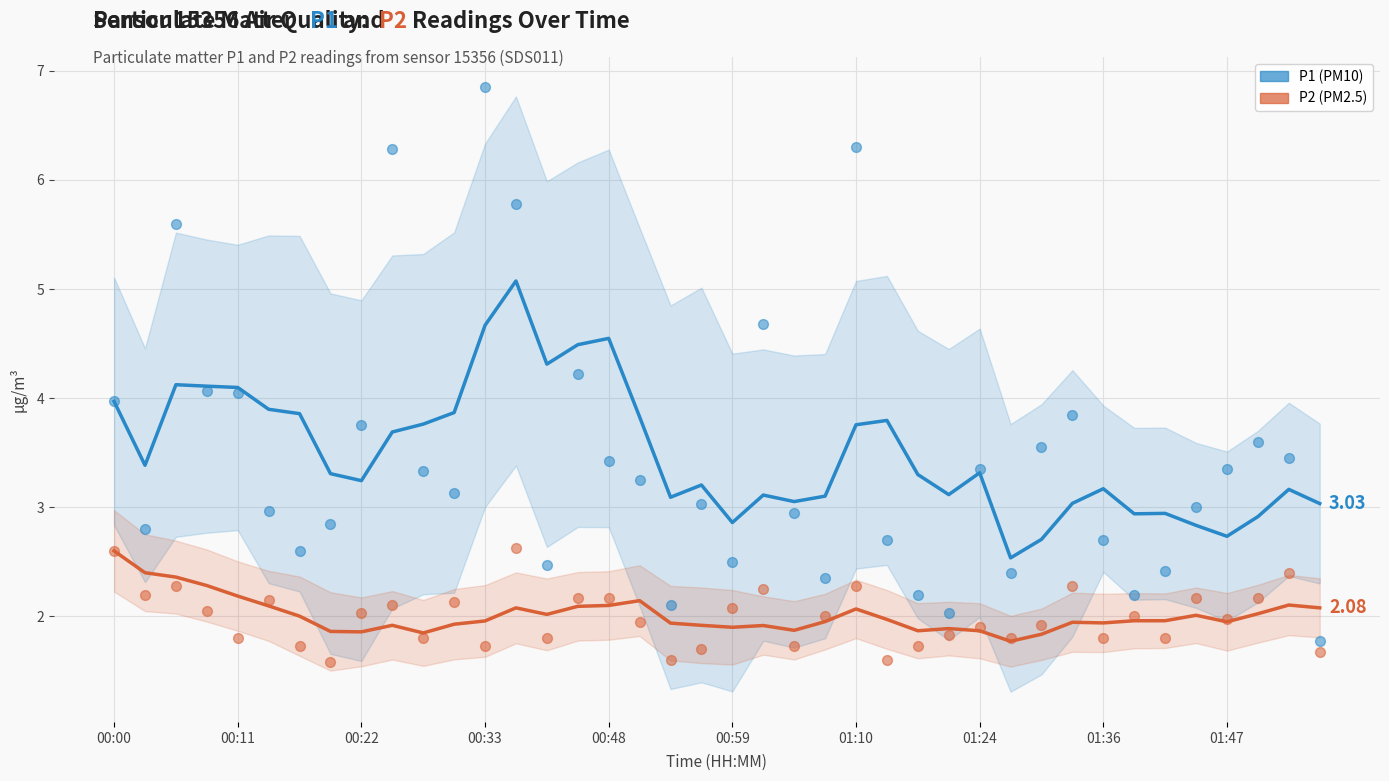

Which series has the widest spread of Y values?

P1